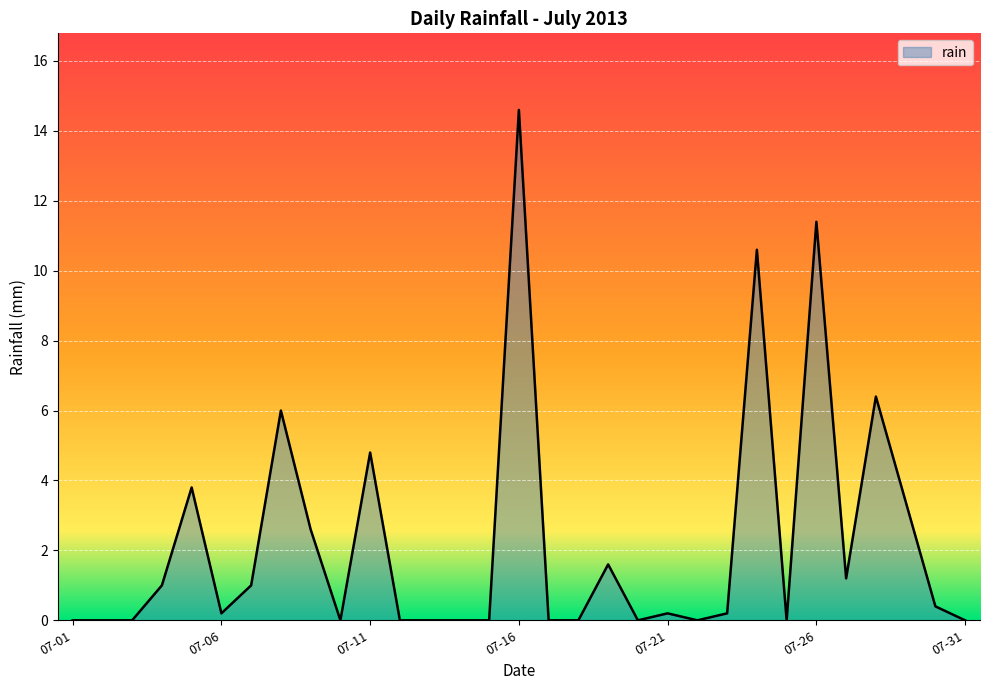

What is the difference between the maximum and minimum values?

14.6